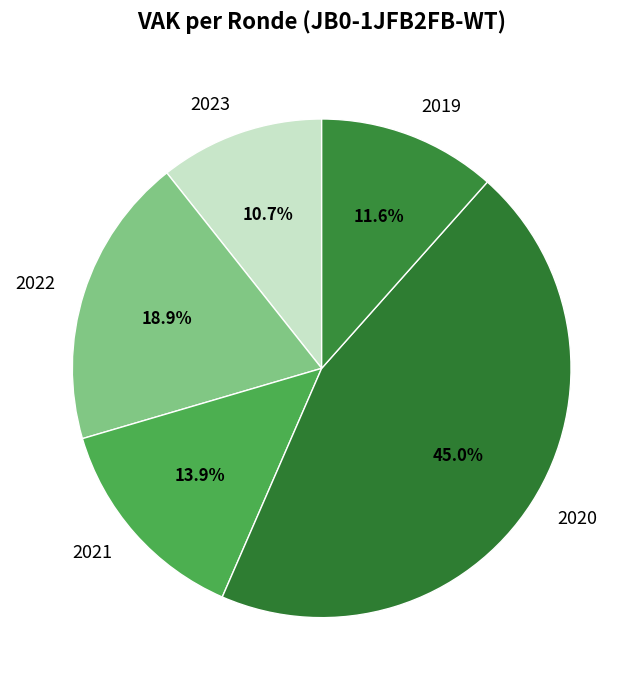

Which category has the smallest portion of the pie?

2023